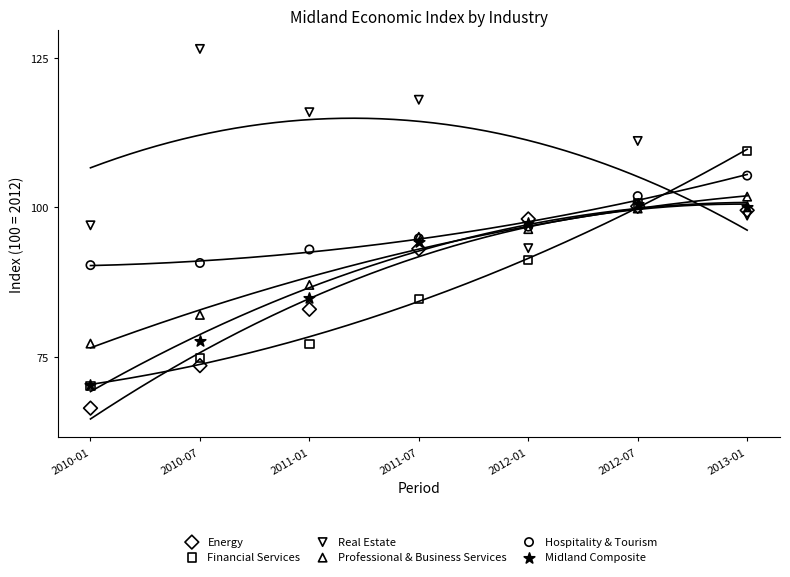

Which series reaches the maximum Y coordinate?

Real Estate